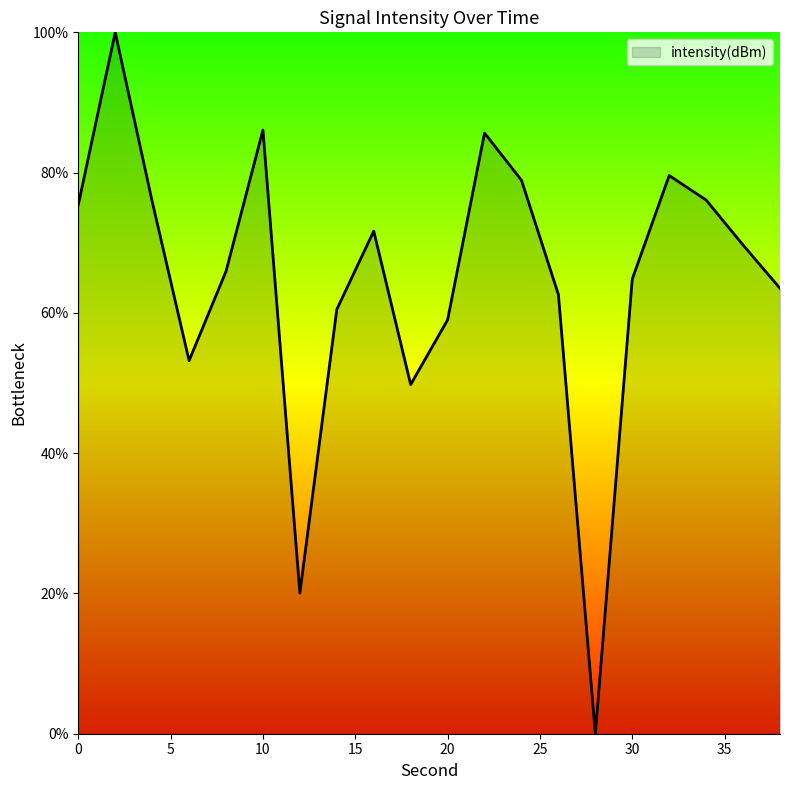

What is the maximum value shown in the chart?

100.0